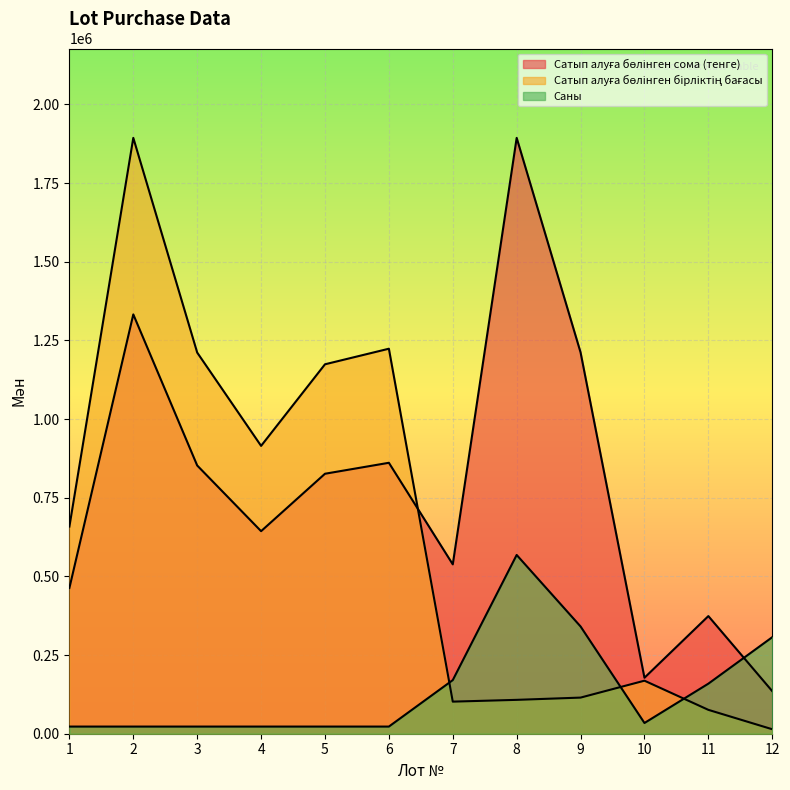

Reading left to right, what are all the values shown in this chart?

Сатып алуға бөлінген сома (тенге): 1=463300.0	2=1332500.0	3=852400.0	4=643700.0	5=826160.0	6=861000.0	7=538200.0	8=1893500.0	9=1211700.0	10=177900.0	11=373800.0	12=135270.0
Сатып алуға бөлінген бірліктің бағасы: 1=658355.4	2=1893500.0	3=1211271.6	4=914706.2	5=1173984.2	6=1223492.3	7=101971.9	8=107627.5	9=114789.4	10=168532.2	11=75882.1	12=14238.6
Саны: 1=22722.0	2=22722.0	3=22722.0	4=22722.0	5=22722.0	6=22722.0	7=170415.0	8=568050.0	9=340830.0	10=34083.0	11=159054.0	12=306747.0